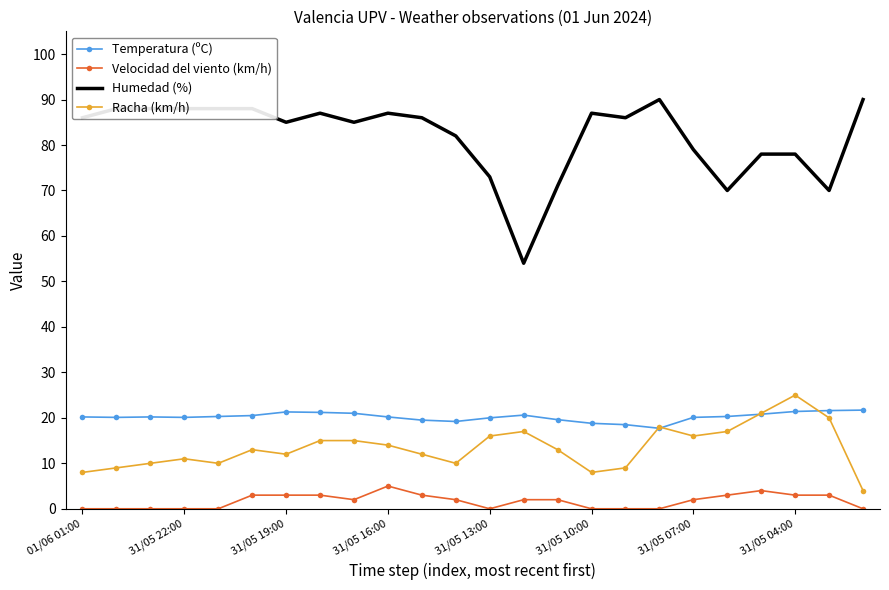

What is the sum of all Humedad (%) values?

1964.0